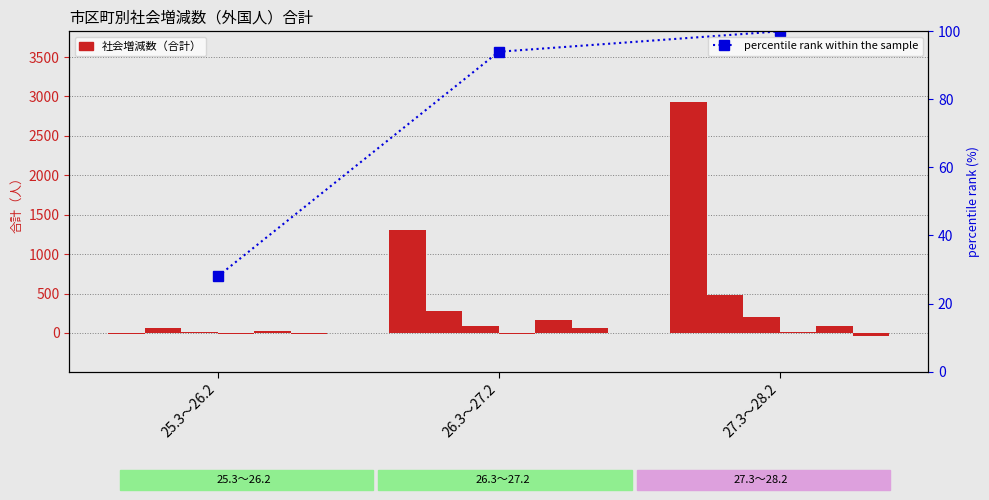

The 広島市 series shows 486 at 27.3～28.2. True or false?

True